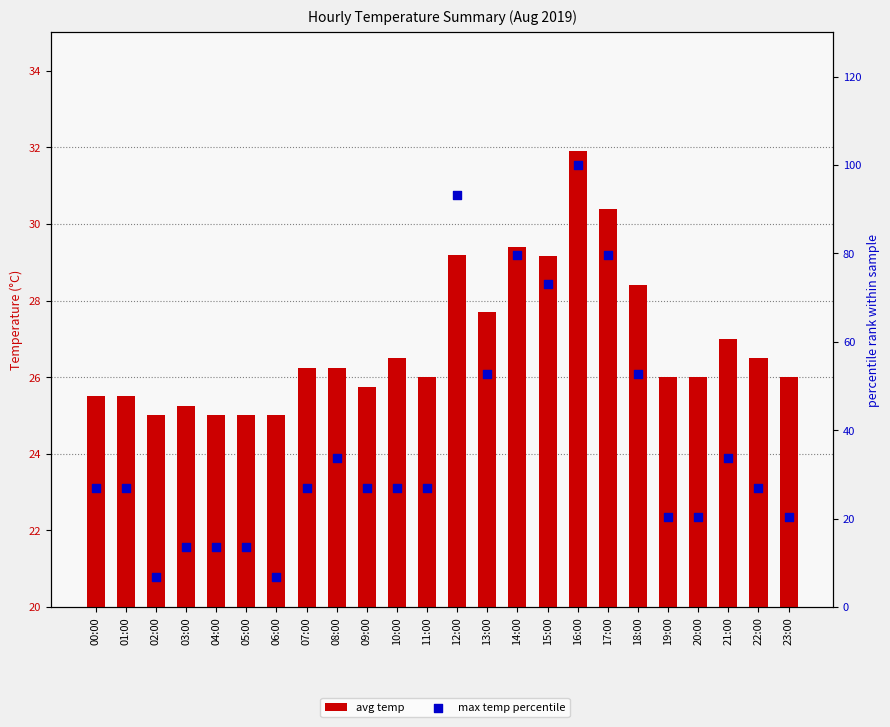

Which series contains the lowest Y value?

max temp percentile